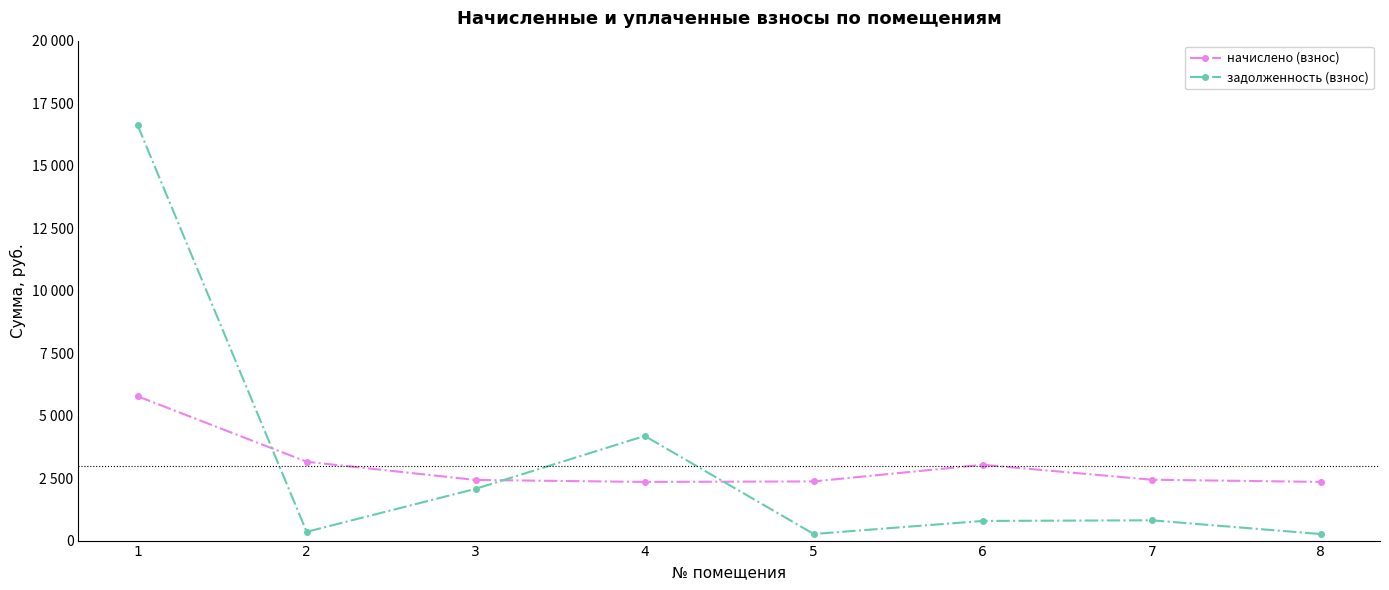

True or false: начислено (взнос) has a value of 724.5 at 8.

False